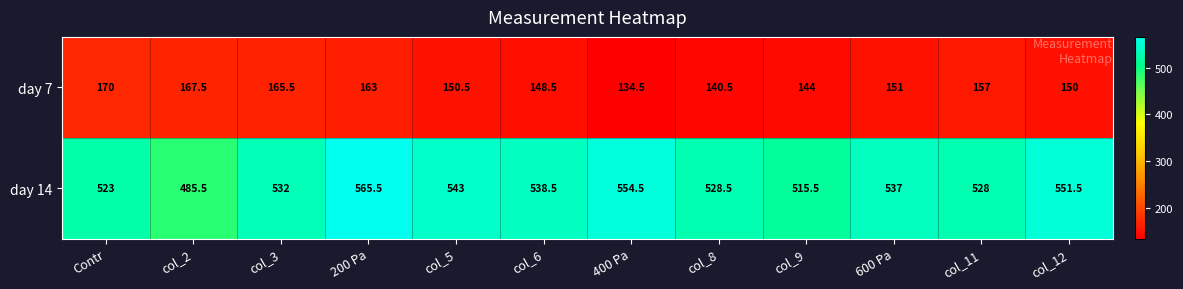

The day 7 series shows 96.8 at col_9. True or false?

False